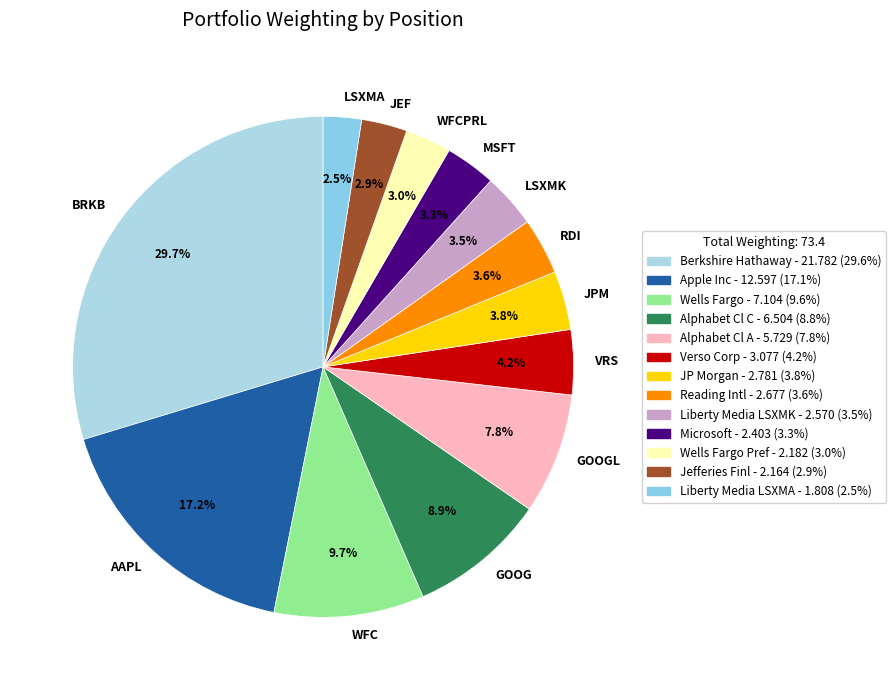

Does LSXMA account for over 50% of the chart?

No